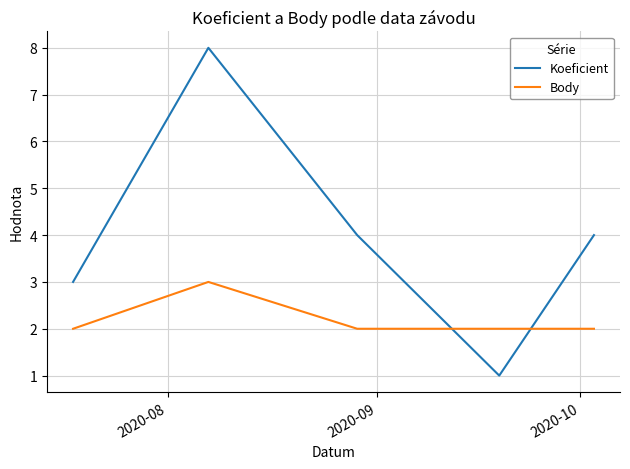

After their last crossing, which series has the higher values: Body or Koeficient?

Koeficient